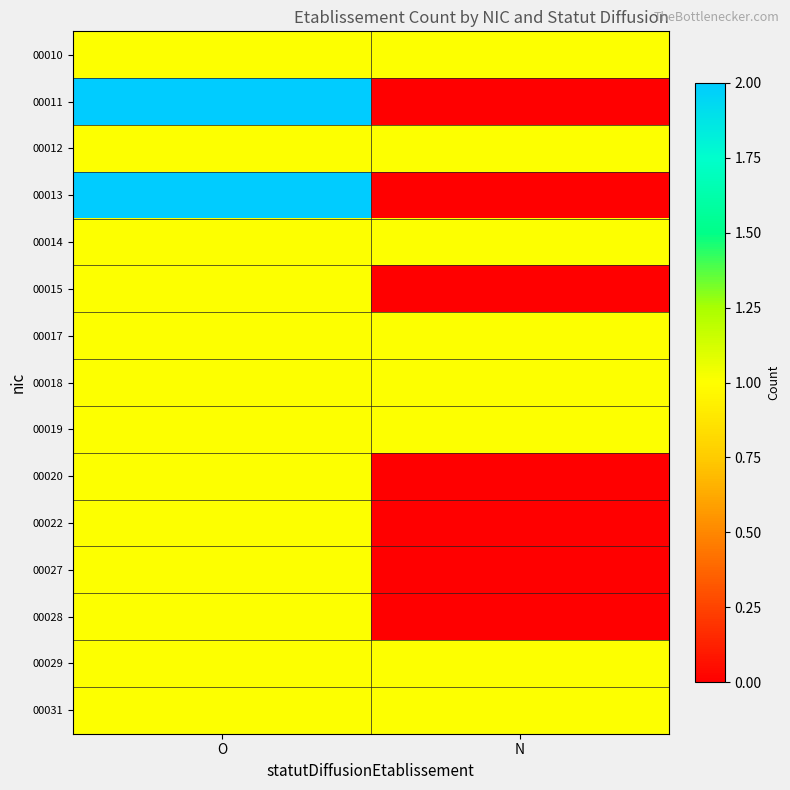

At O, list the series in order from largest to smallest.

00011, 00013, 00010, 00012, 00014, 00015, 00017, 00018, 00019, 00020, 00022, 00027, 00028, 00029, 00031